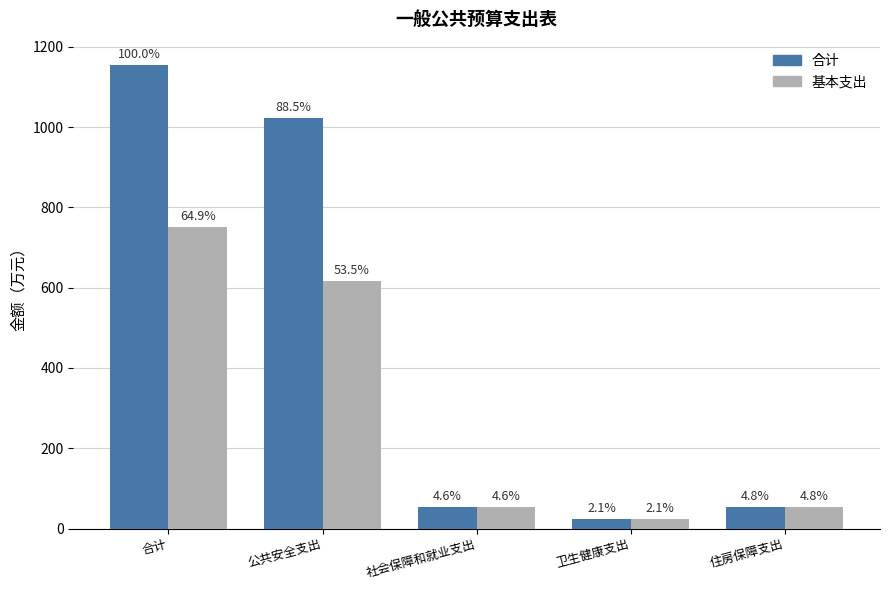

What is the value of the 基本支出 bar at the 2nd from the left?

617.5